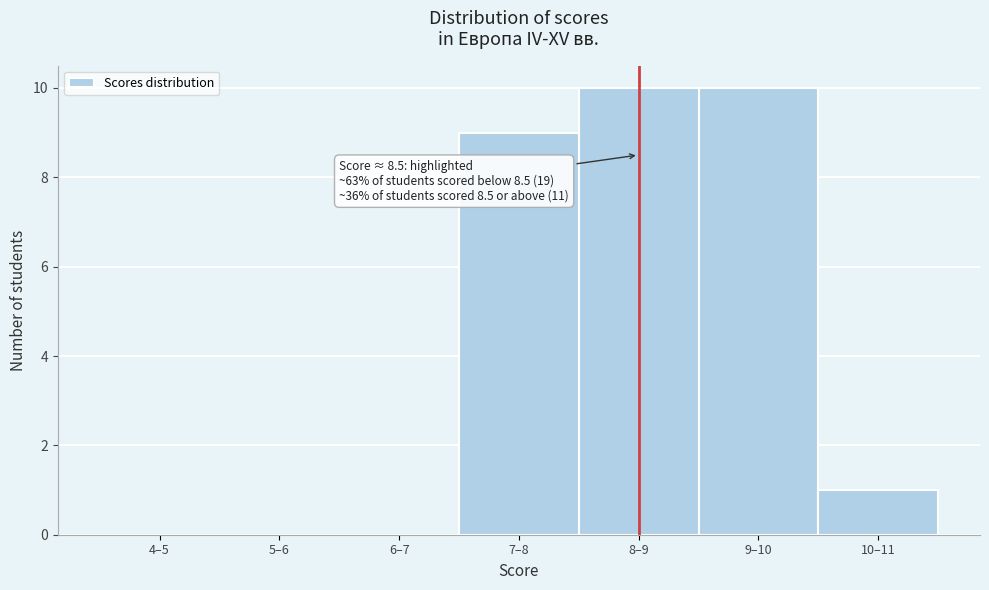

Reading left to right, extract all data points from this chart.

4–5=0	5–6=0	6–7=0	7–8=9	8–9=10	9–10=10	10–11=1